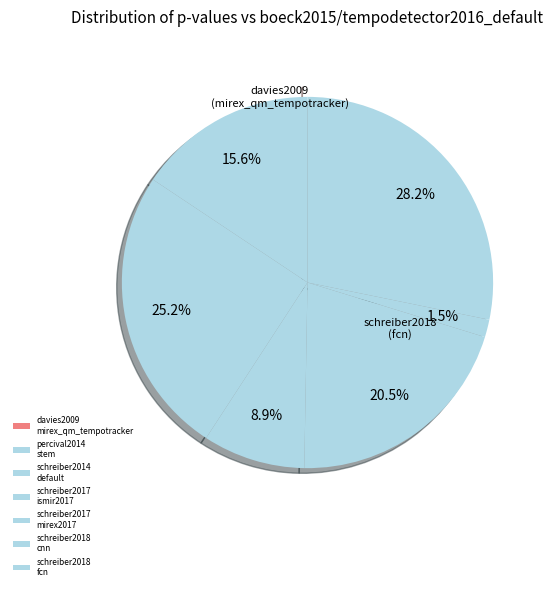

To the nearest percent, what percentage of the pie is schreiber2017/ismir2017?

9%